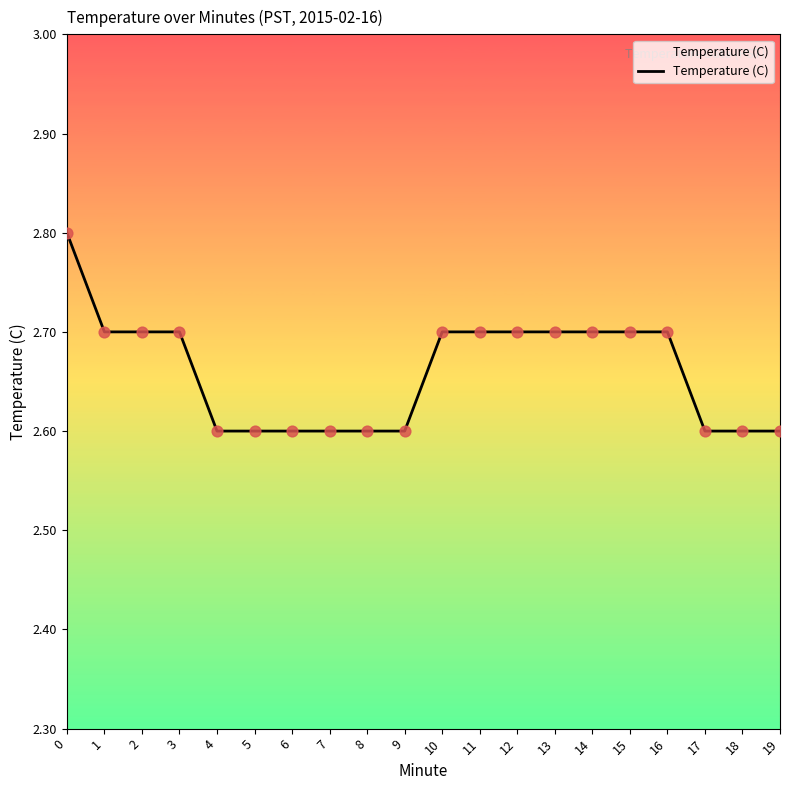

Which has a higher value, 17 or 11?

11